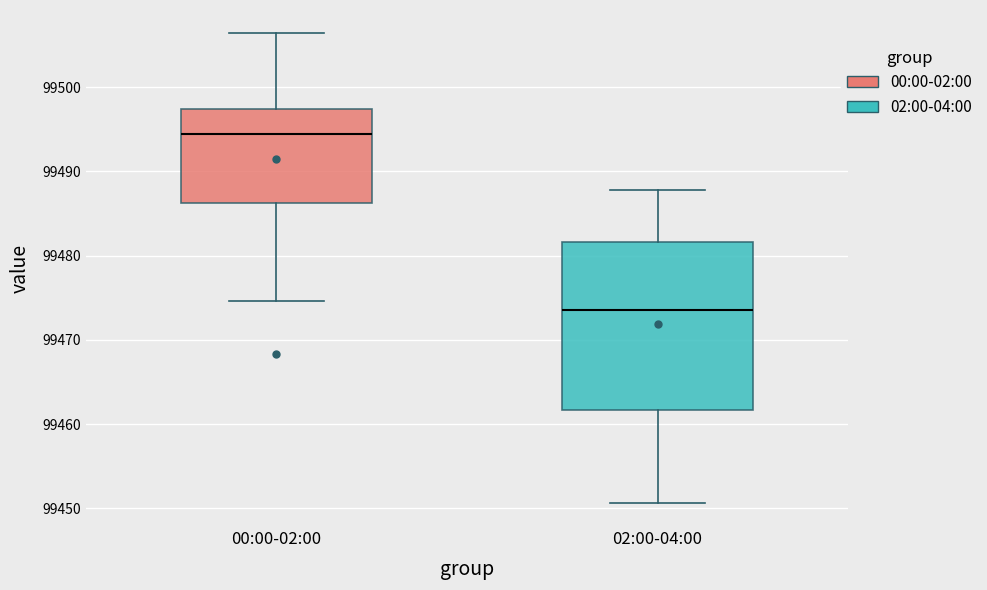

Reading left to right, transcribe this box plot: for each box, give where its median line is, the range the box spans, and where its two whiskers end, as read against the y-axis. The values are not printed on the chart, so give them approximately, as read against the axis.

00:00-02:00: median 99494, box 99486 to 99497, whiskers 99475 to 99506
02:00-04:00: median 99474, box 99462 to 99482, whiskers 99451 to 99488